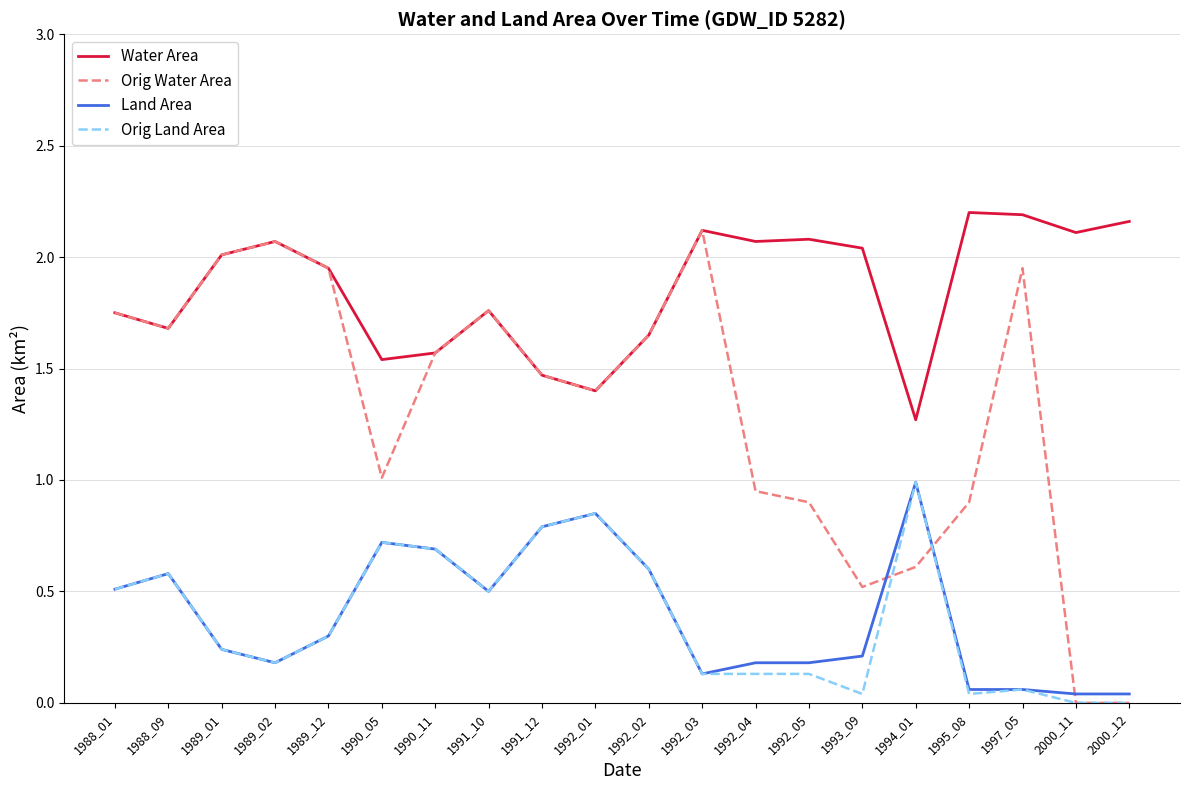

Which series has the largest total across all categories?

Water Area